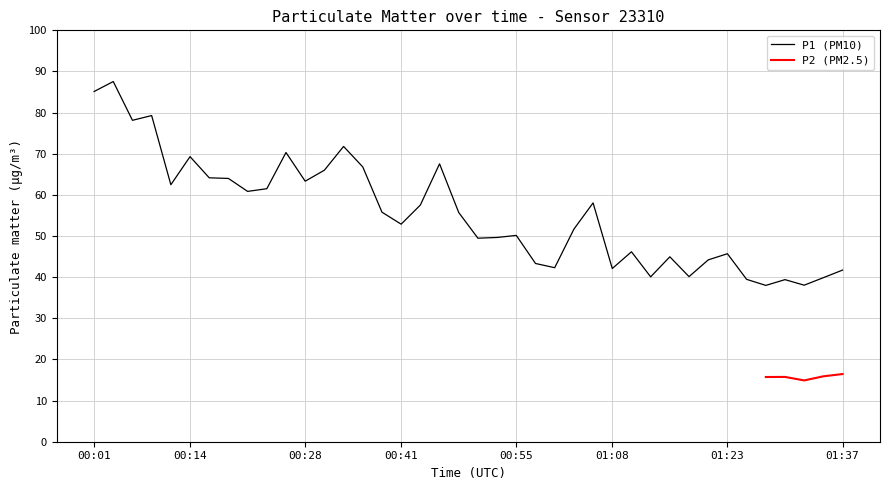

Reading left to right, extract all data points from this chart.

85.1	87.5	78.1	79.3	62.5	69.3	64.2	64.0	60.9	61.5	70.3	63.3	66.0	71.8	66.8	55.8	52.9	57.5	67.5	55.7	49.5	49.6	50.1	43.3	42.3	51.7	58.0	42.1	46.2	40.1	45.0	40.1	44.2	45.7	39.5	38.0	39.4	38.0	39.9	41.7